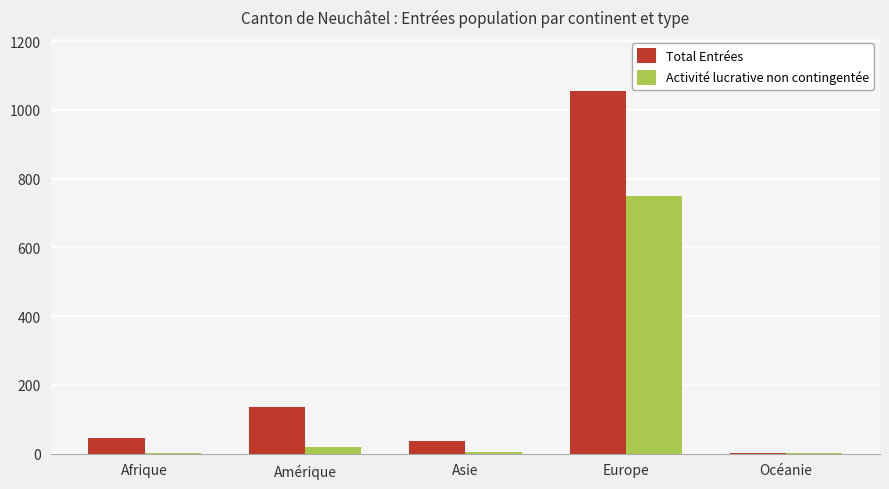

What are all the series names shown in the legend?

Total Entrées, Activité lucrative non contingentée